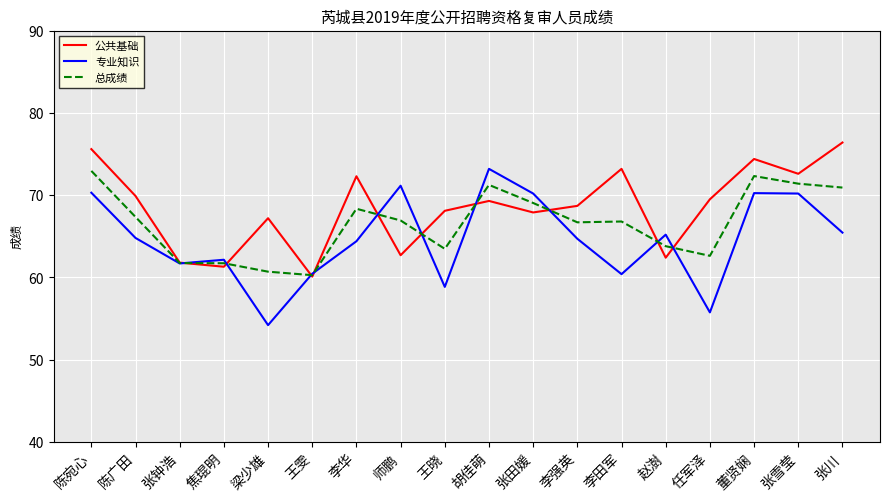

Which series has the widest spread of values?

专业知识